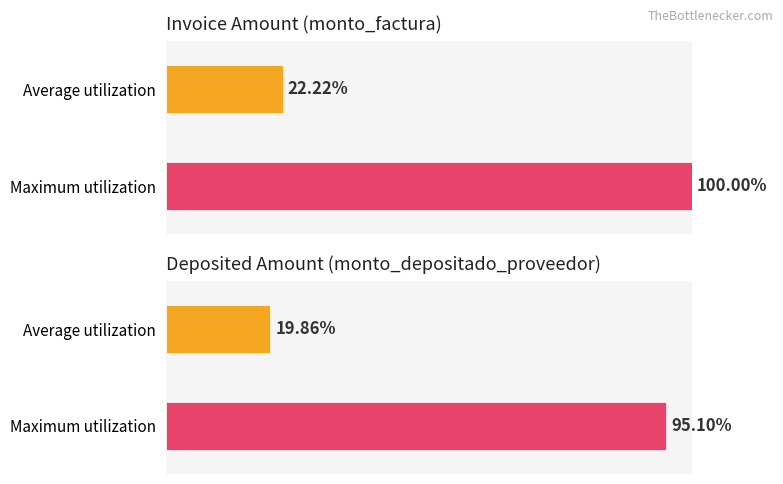

Is it true that monto_depositado_proveedor equals 54845983 at 001-001-0000117?

False